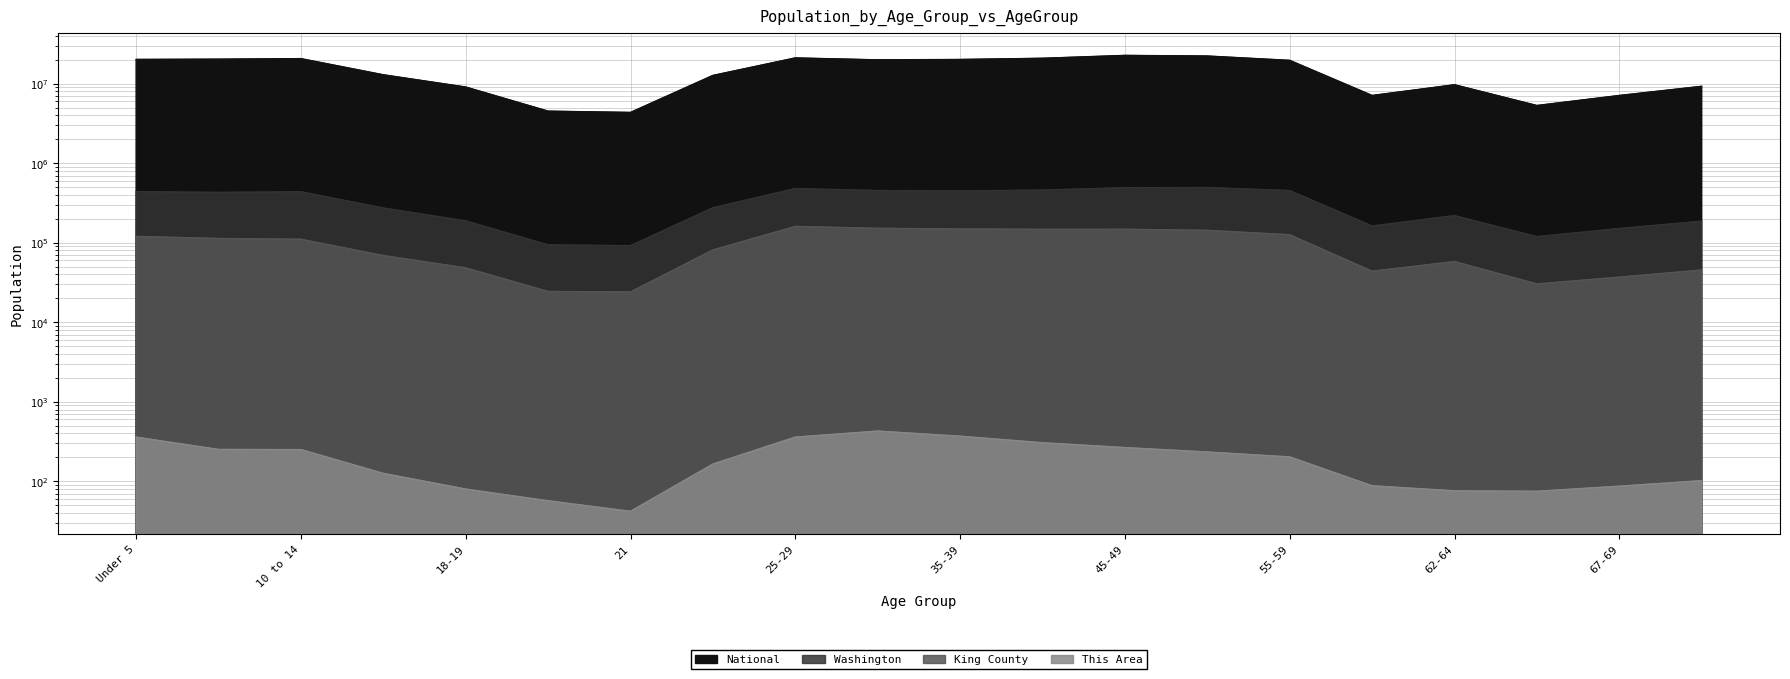

What is the smallest value displayed?

42